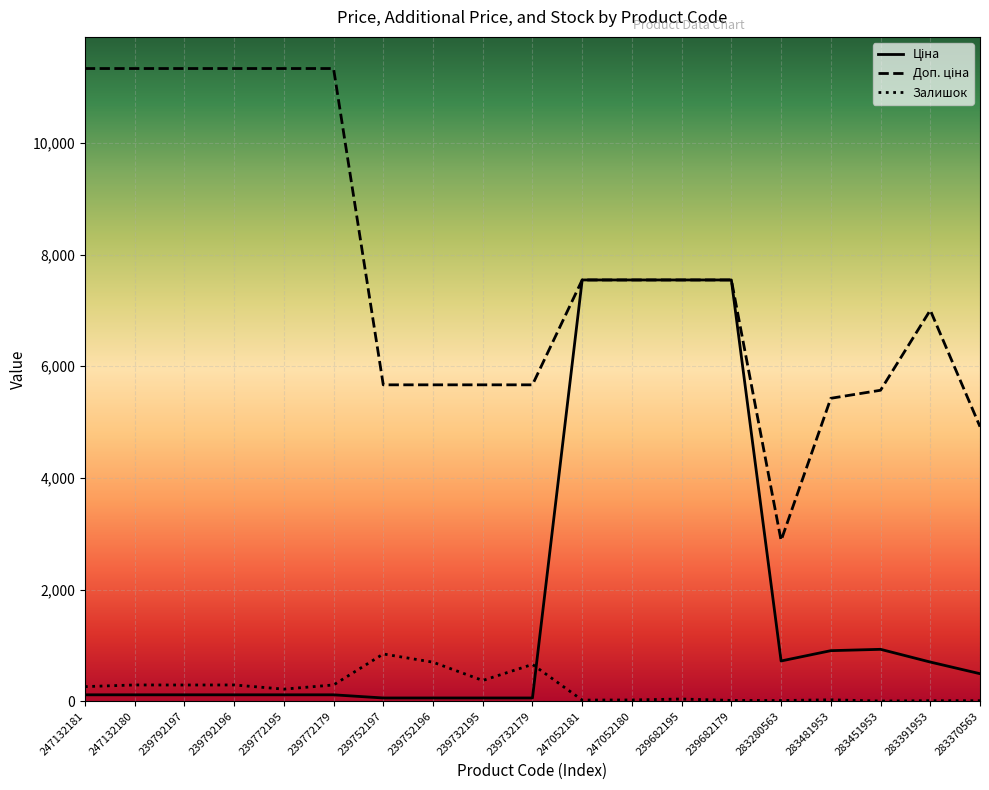

What is the maximum value shown in the chart?

11334.0